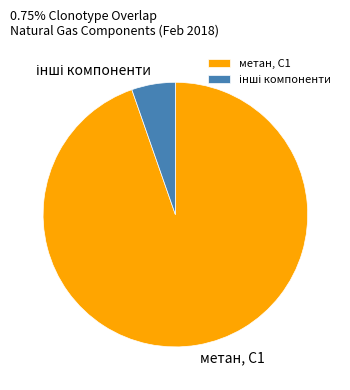

Is there a majority slice in this chart?

Yes